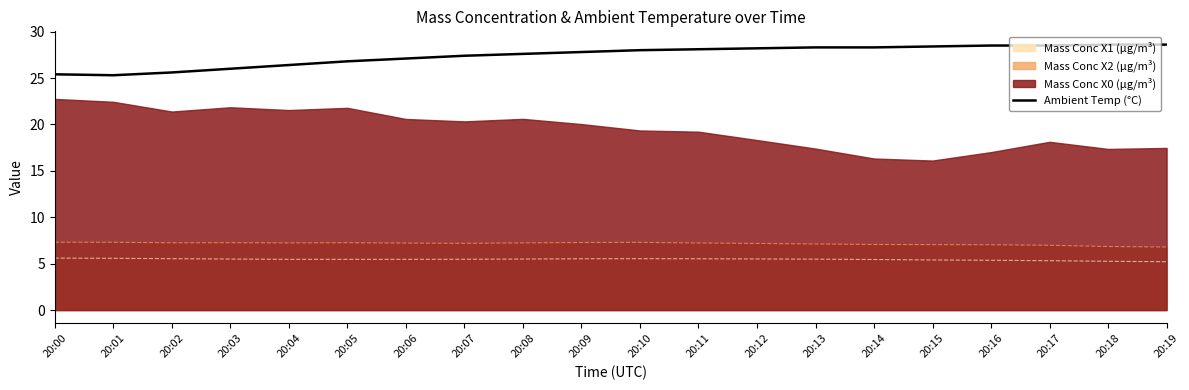

Does the chart display data point markers on the line(s)?

No